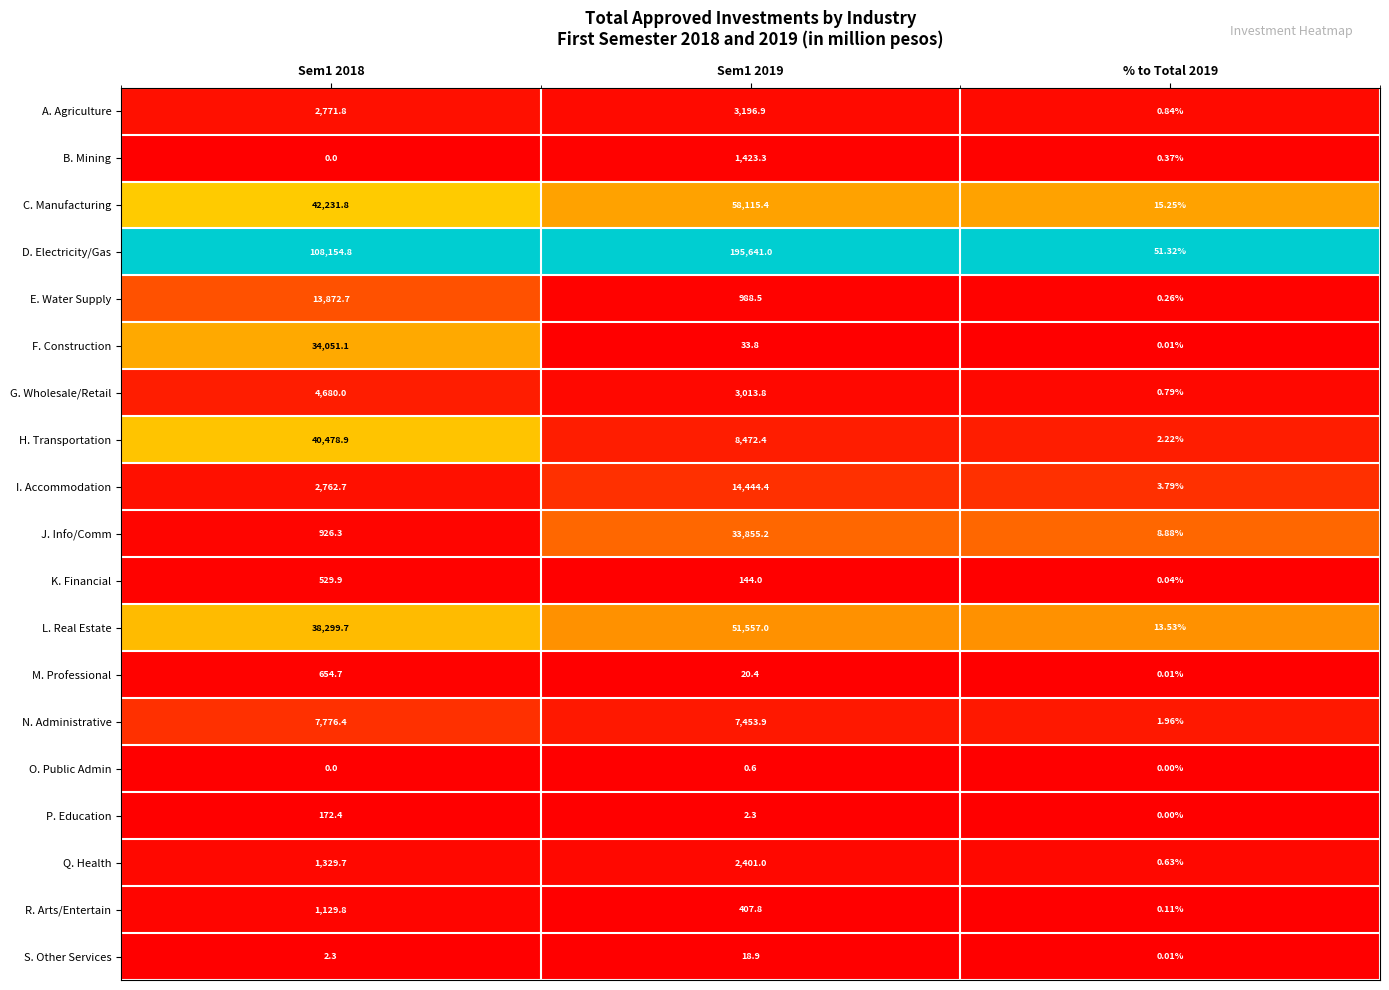

Which series has the largest total across all categories?

D. Electricity/Gas